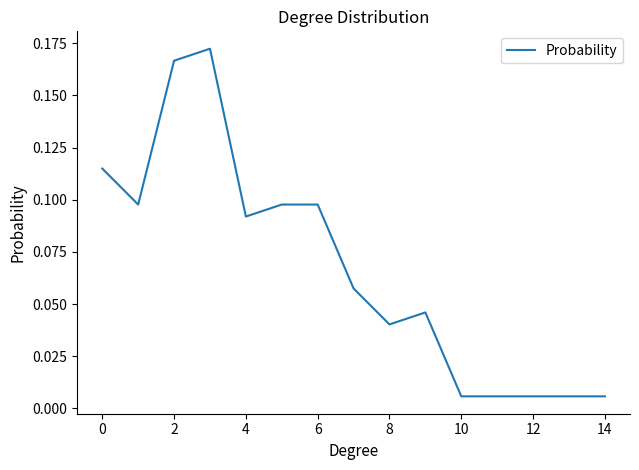

How many series are shown in this chart?

1